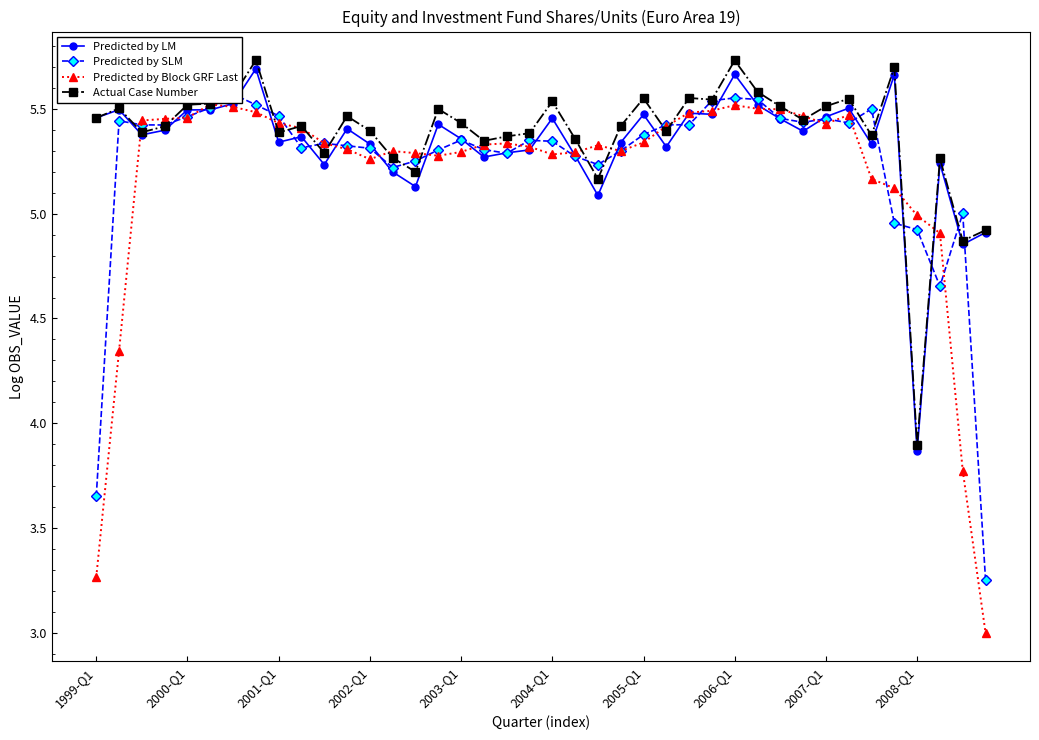

What are all the series names shown in the legend?

Predicted by LM, Predicted by SLM, Predicted by Block GRF Last, Actual Case Number